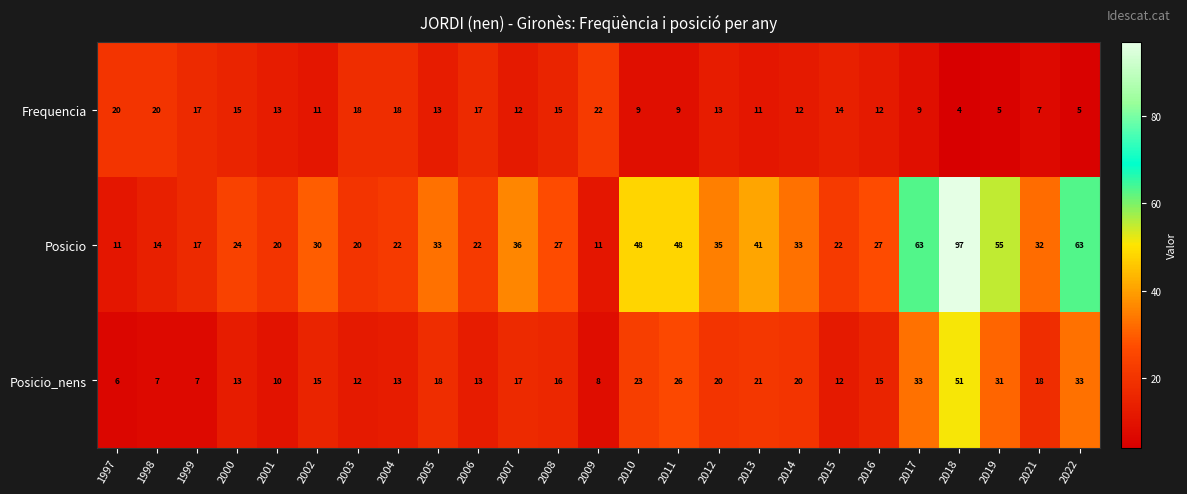

How many distinct data groups are displayed?

3